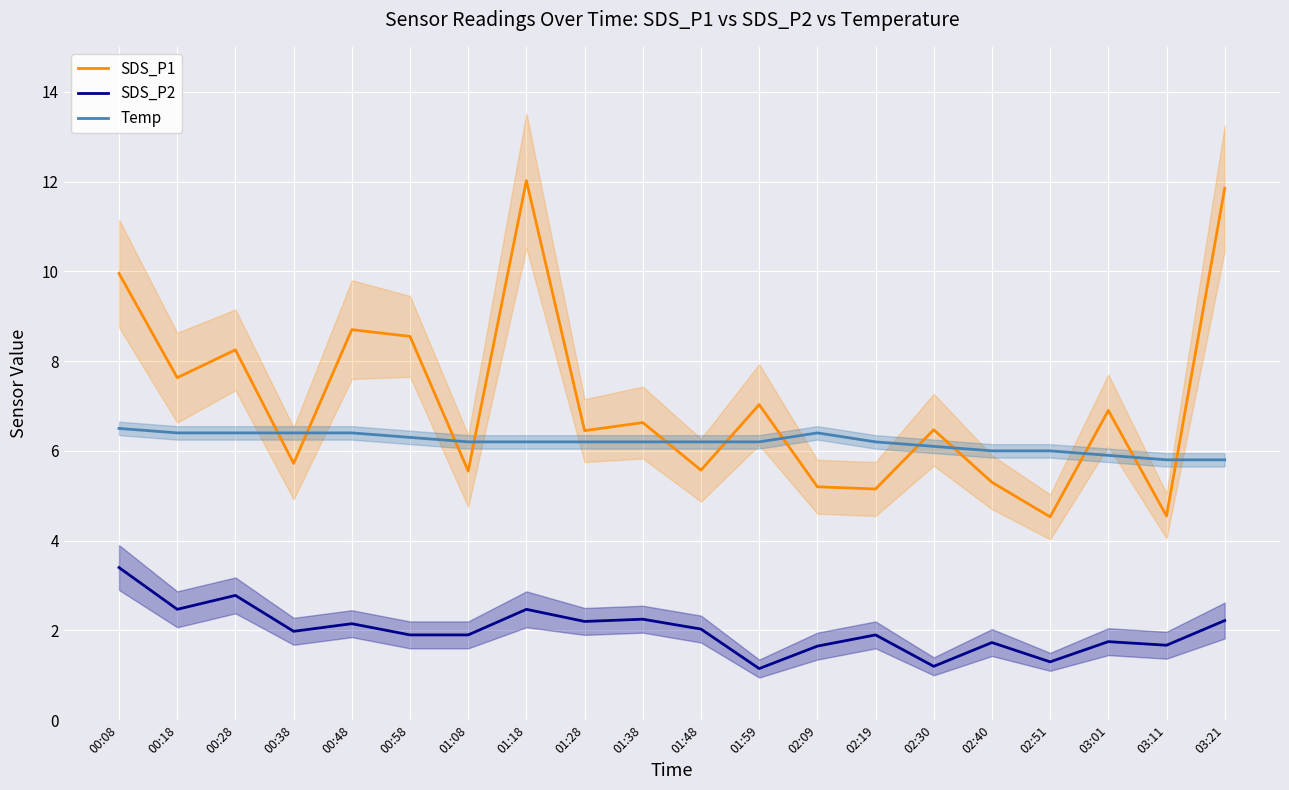

Reading right to left, list all the values displayed in this chart.

SDS_P1: 03:21=11.8	03:11=4.5	03:01=6.9	02:51=4.5	02:40=5.3	02:30=6.5	02:19=5.2	02:09=5.2	01:59=7.0	01:48=5.6	01:38=6.6	01:28=6.5	01:18=12.0	01:08=5.5	00:58=8.6	00:48=8.7	00:38=5.7	00:28=8.2	00:18=7.6	00:08=9.9
SDS_P2: 03:21=2.2	03:11=1.7	03:01=1.8	02:51=1.3	02:40=1.7	02:30=1.2	02:19=1.9	02:09=1.6	01:59=1.1	01:48=2.0	01:38=2.2	01:28=2.2	01:18=2.5	01:08=1.9	00:58=1.9	00:48=2.1	00:38=2.0	00:28=2.8	00:18=2.5	00:08=3.4
Temp: 03:21=5.8	03:11=5.8	03:01=5.9	02:51=6.0	02:40=6.0	02:30=6.1	02:19=6.2	02:09=6.4	01:59=6.2	01:48=6.2	01:38=6.2	01:28=6.2	01:18=6.2	01:08=6.2	00:58=6.3	00:48=6.4	00:38=6.4	00:28=6.4	00:18=6.4	00:08=6.5